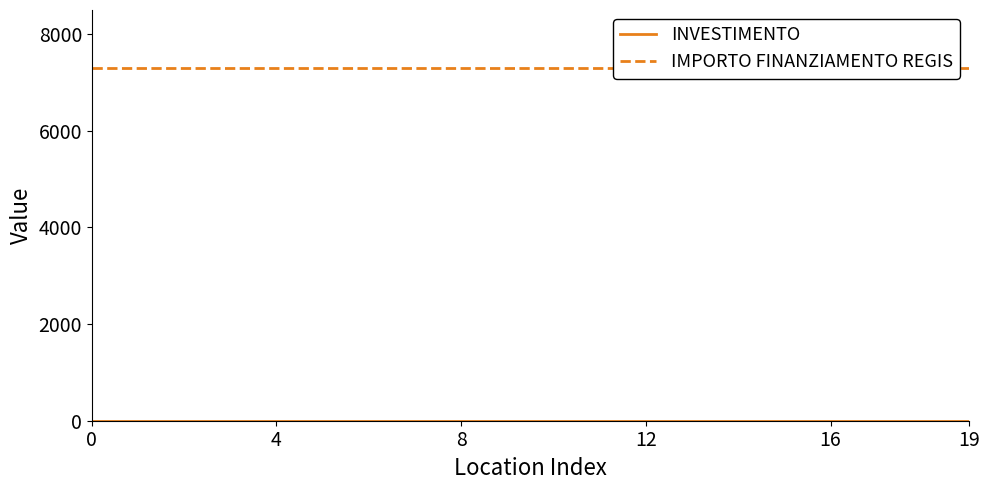

Between 8 and 14, which series saw the biggest shift?

INVESTIMENTO